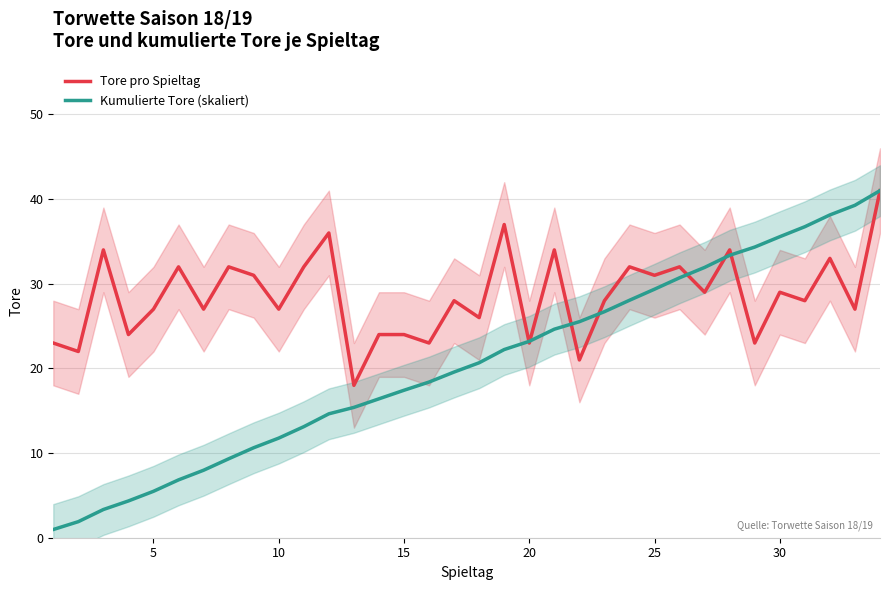

What is the minimum value for Tore pro Spieltag?

18.0